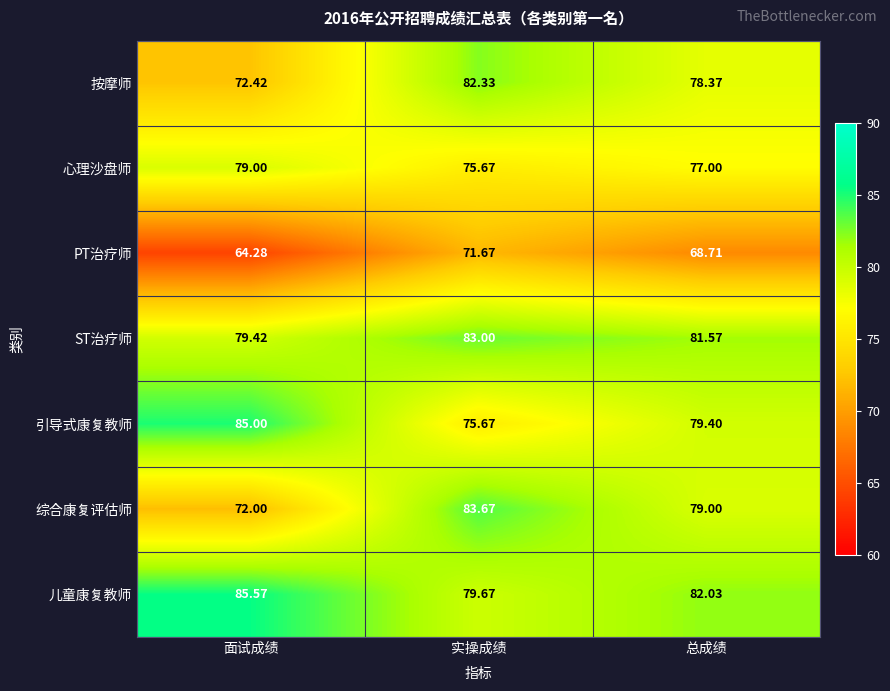

Where is 引导式康复教师 nearest to the value 80?

总成绩